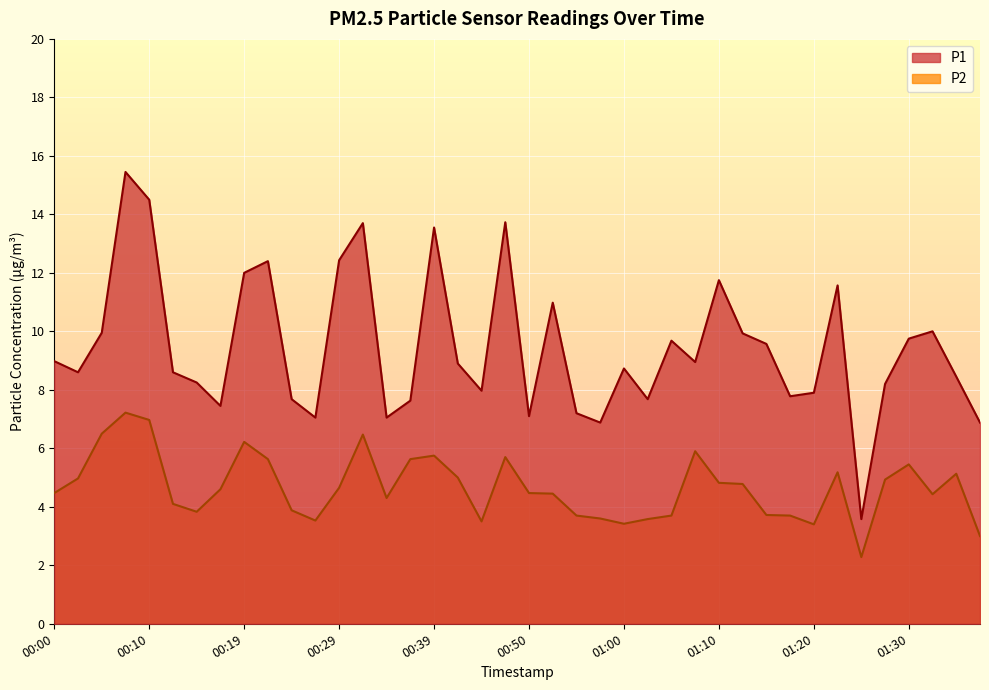

Which series has the widest spread of values?

P1